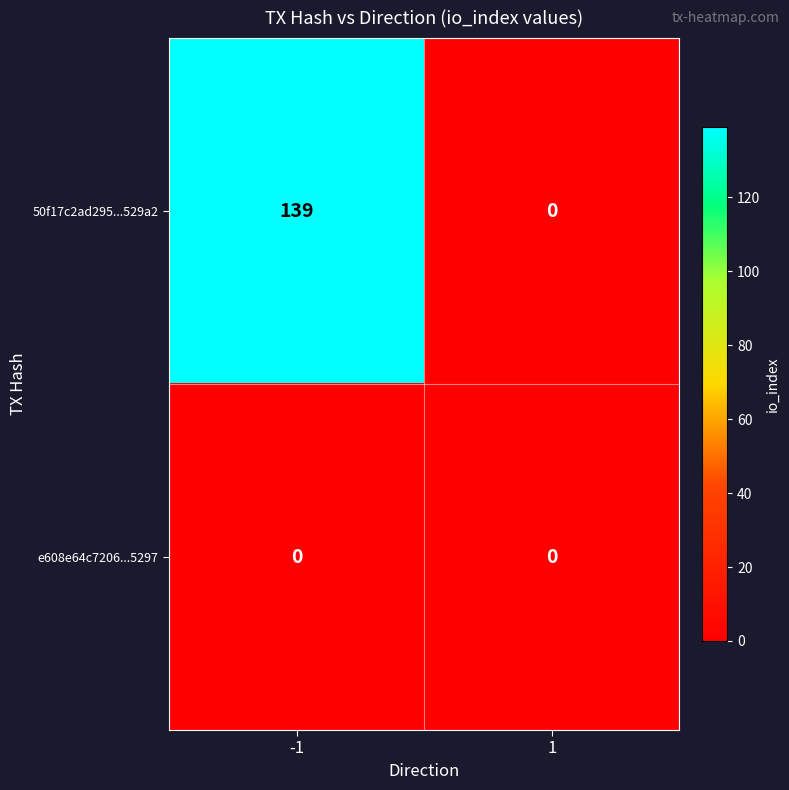

Read the 50f17c2ad295...529a2 value at -1, to the nearest 50.

150